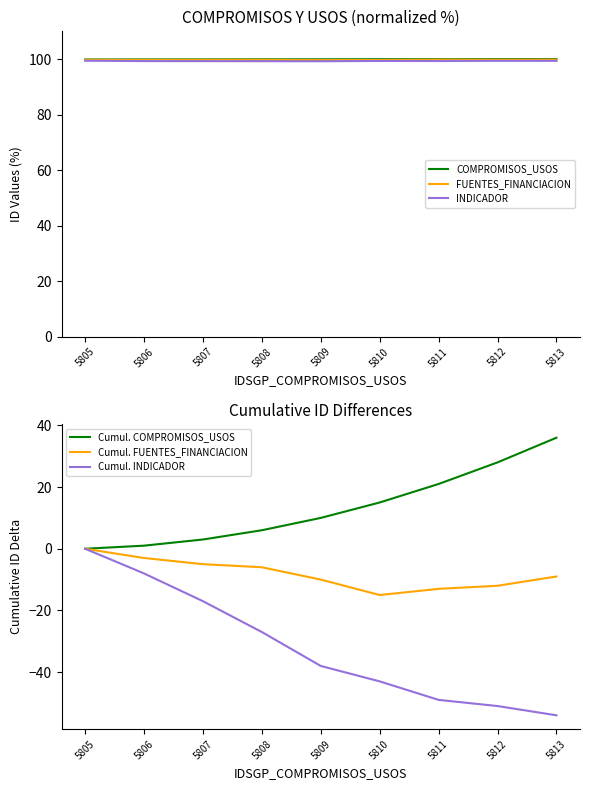

True or false: FUENTES_FINANCIACION has a value of 99.7 at 5809.

True